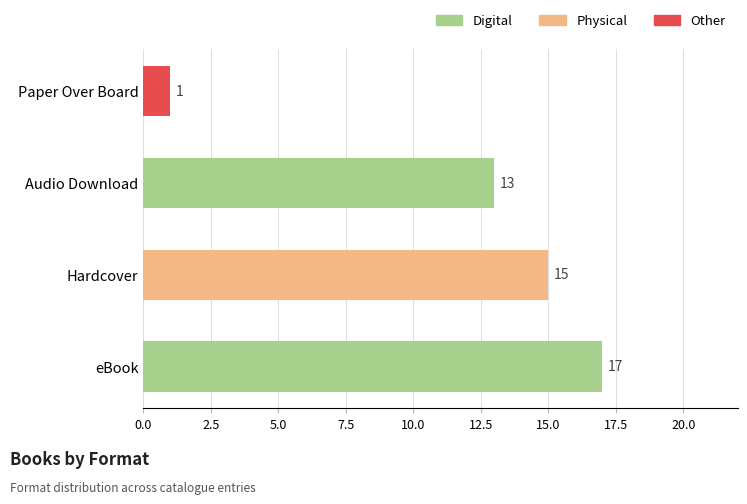

Which category has the lowest value across all series?

Paper Over Board